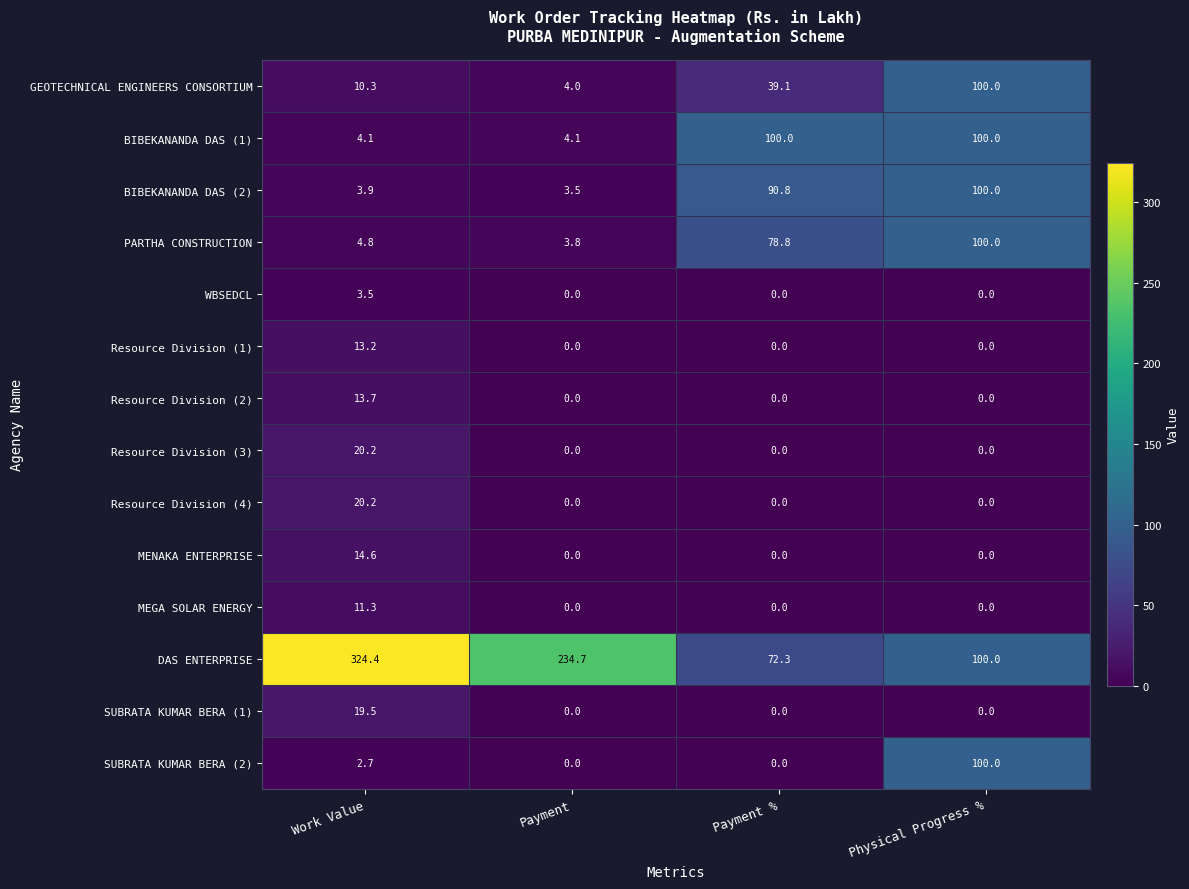

Which category has the highest value across all series?

Work Value